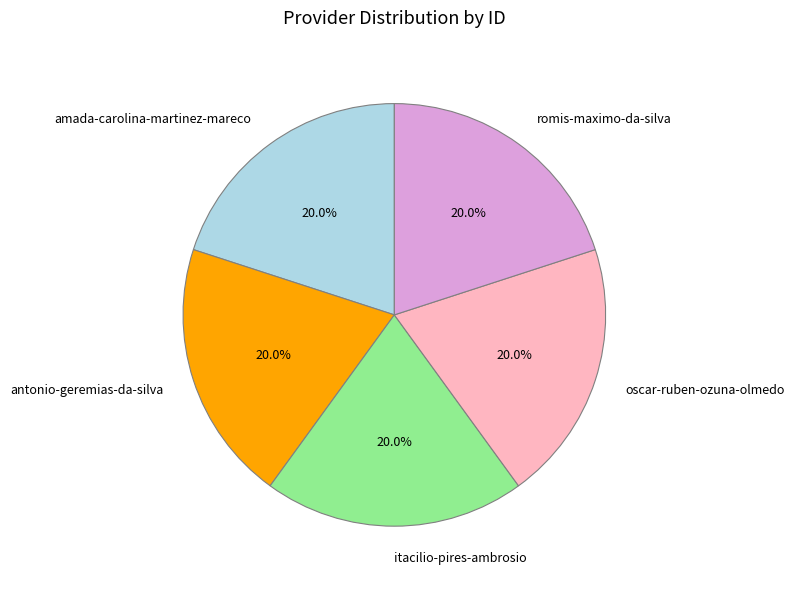

What percentage is the oscar-ruben-ozuna-olmedo slice, to the nearest percent?

20%